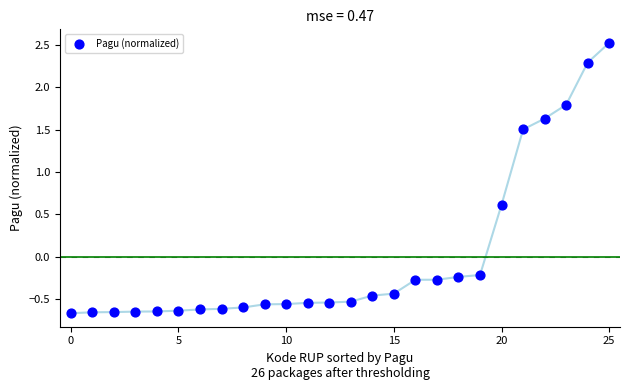

What is the range of Y values (max minus min)?

3.2